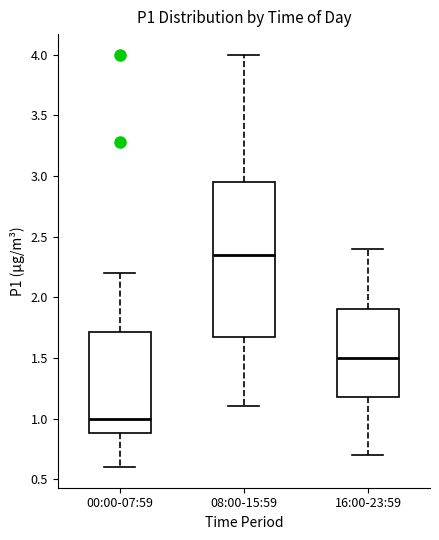

Where does the upper whisker of the box for 16:00-23:59 end on the y-axis? The values are not printed on the chart, so give them approximately, as read against the axis.

2.40